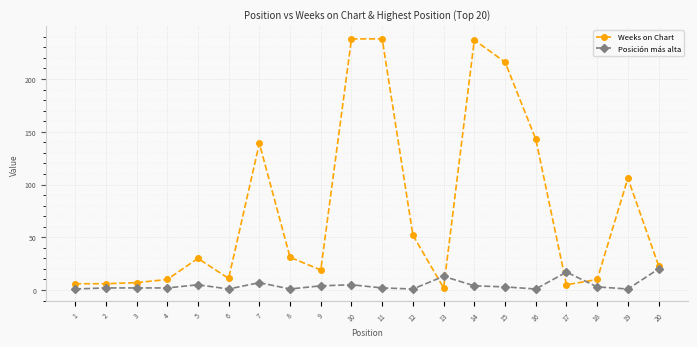

True or false: Posición más alta has more than 1 points higher than both neighbors.

True